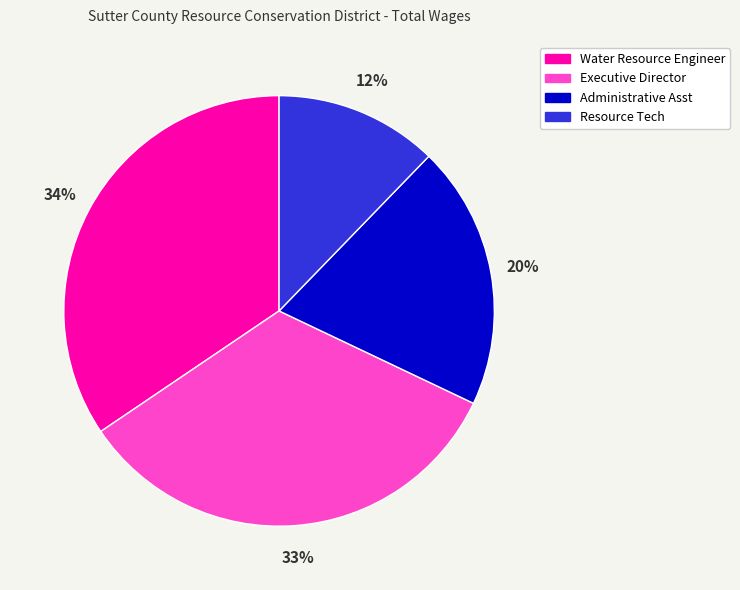

Is Resource Tech the majority of the pie?

No